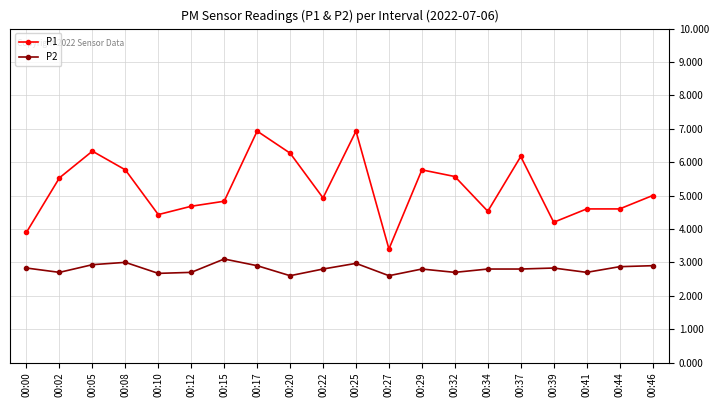

At how many categories does at least one series exceed 4?

18